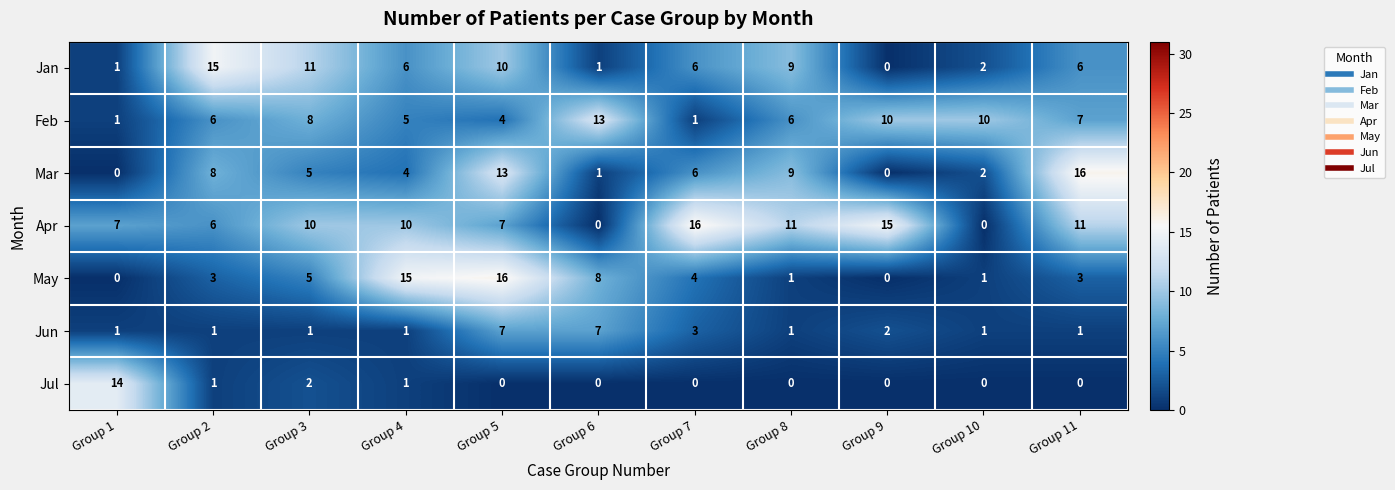

What is the greatest value displayed?

16